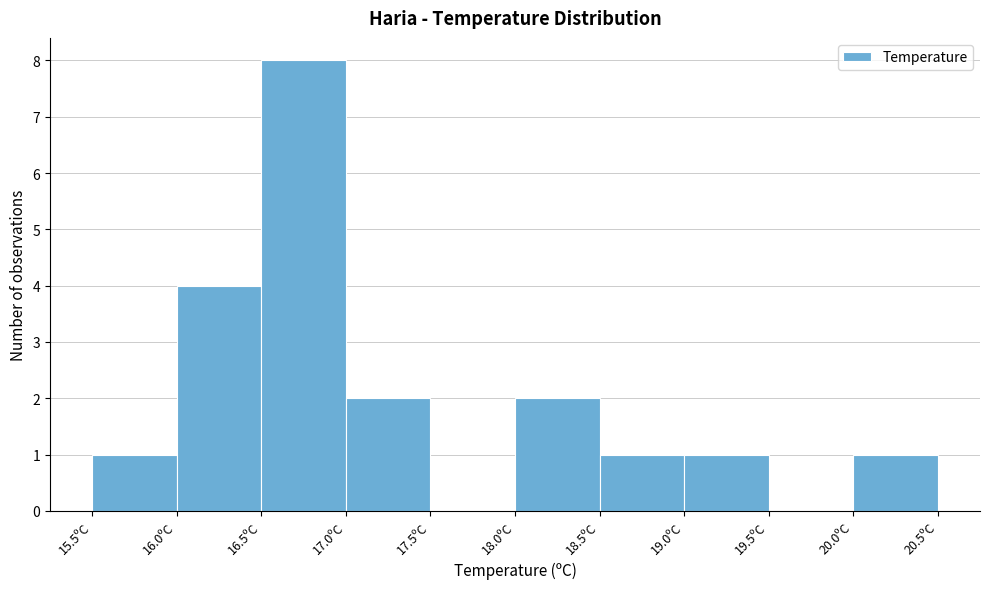

Which range on the x-axis has the tallest bar?

16.5 to 17.0